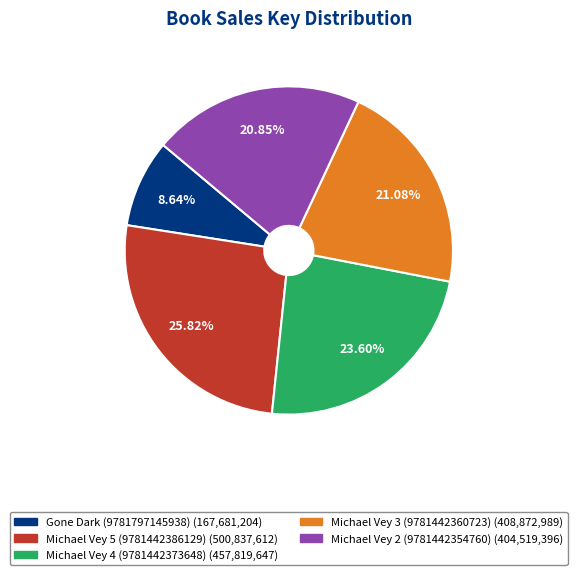

How many slices are in this pie chart?

5